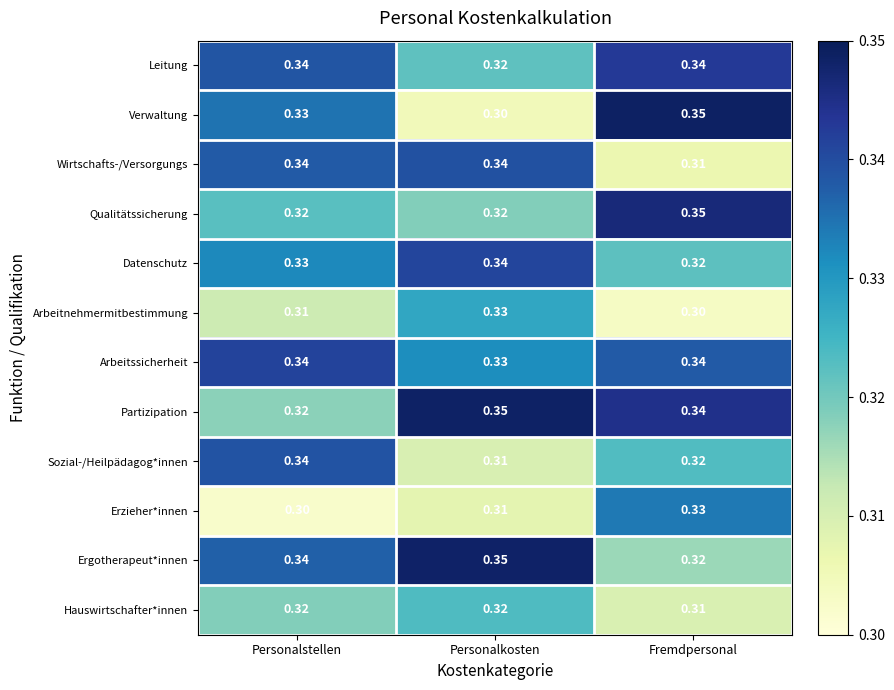

Is the value of Qualitätssicherung at Personalstellen greater than the value of Arbeitssicherheit at Fremdpersonal?

No